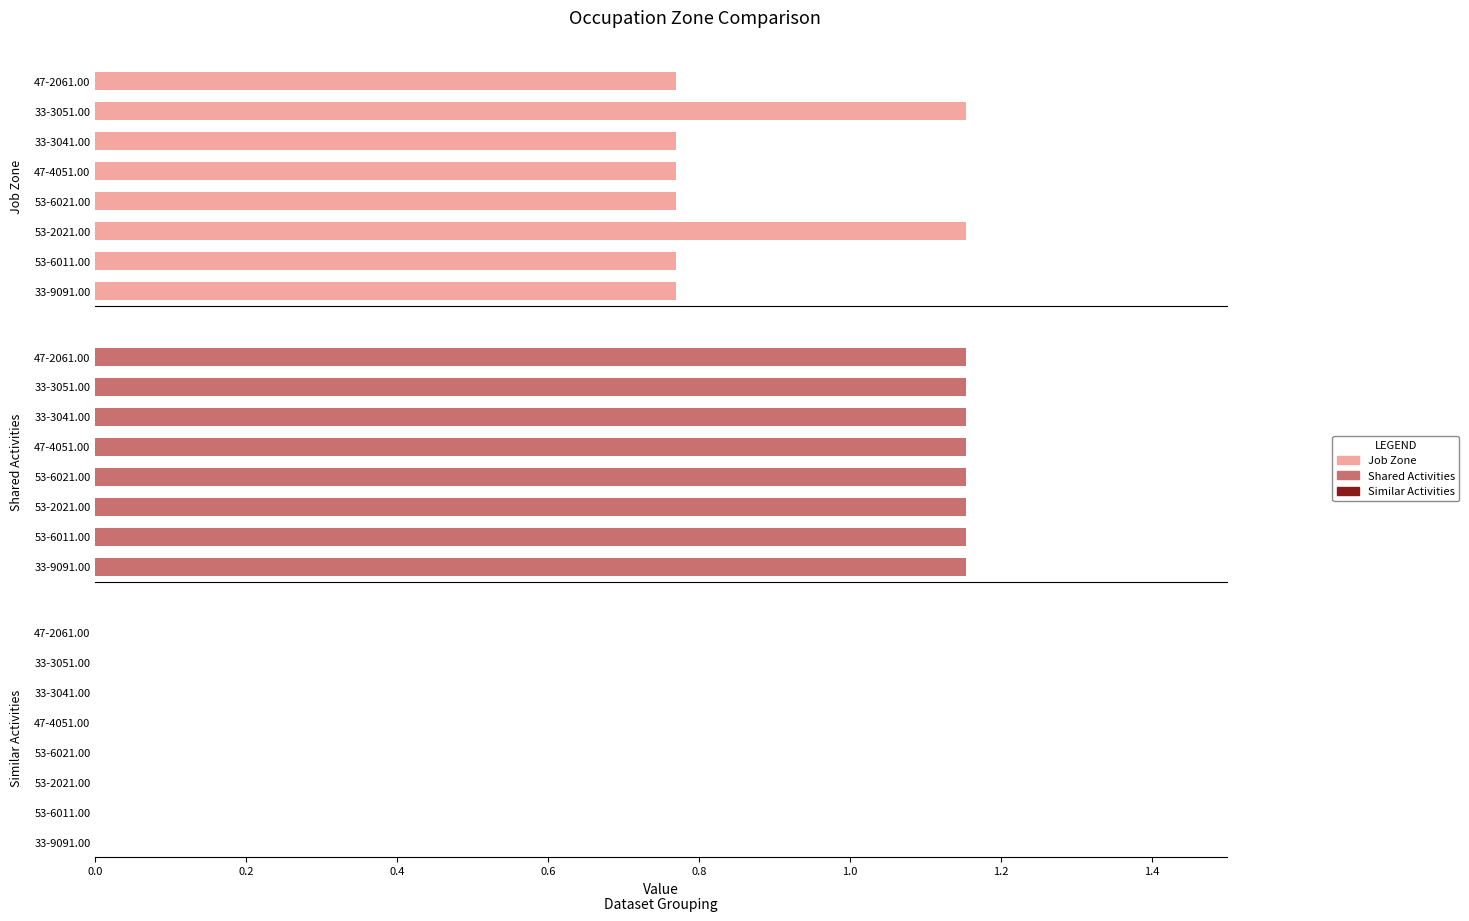

List the series in order of their peak value, highest first.

Job Zone, Shared Activities, Similar Activities